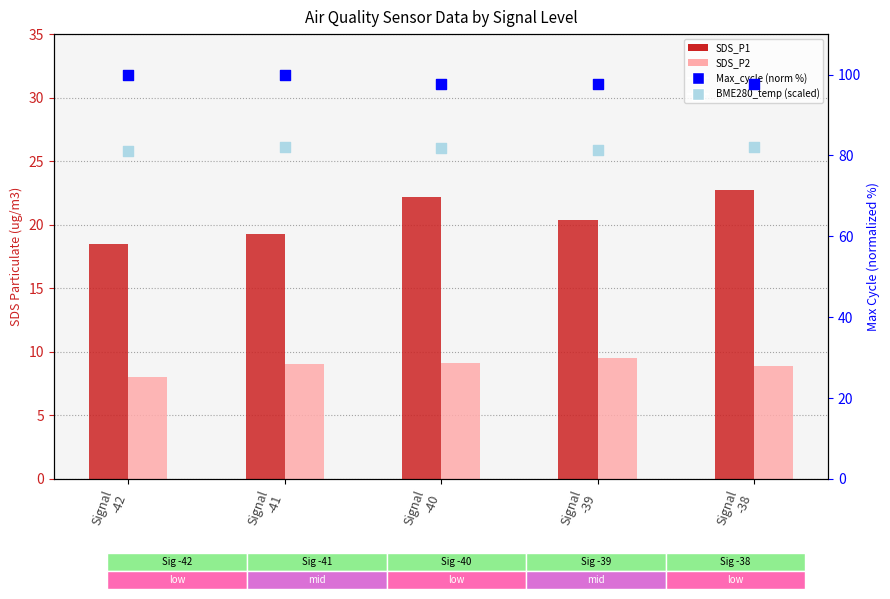

Which series contains the highest Y value?

Max_cycle (norm %)